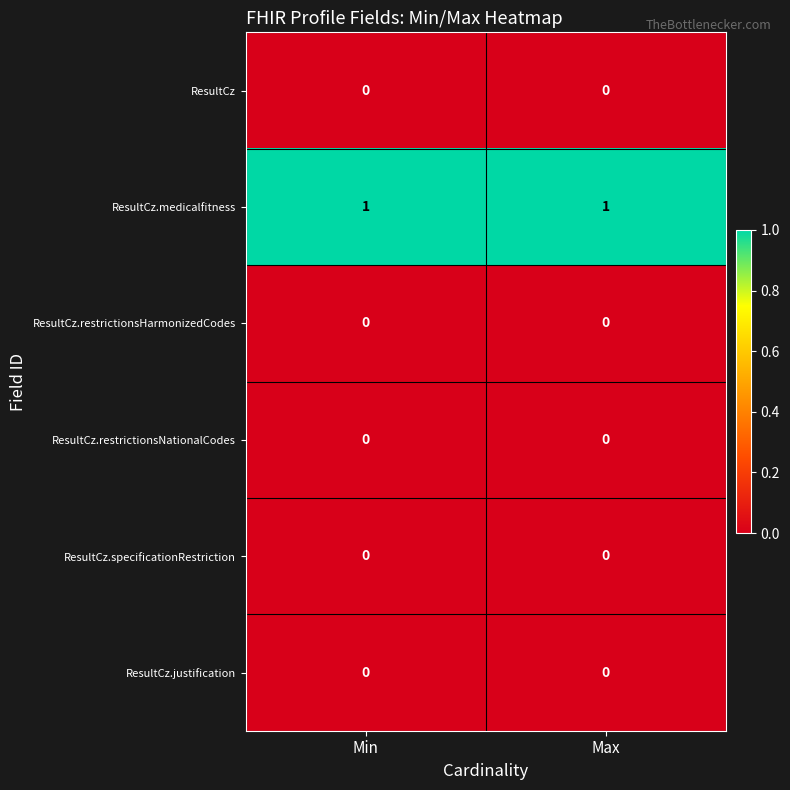

The value of ResultCz.restrictionsHarmonizedCodes at Min is 0. True or false?

True